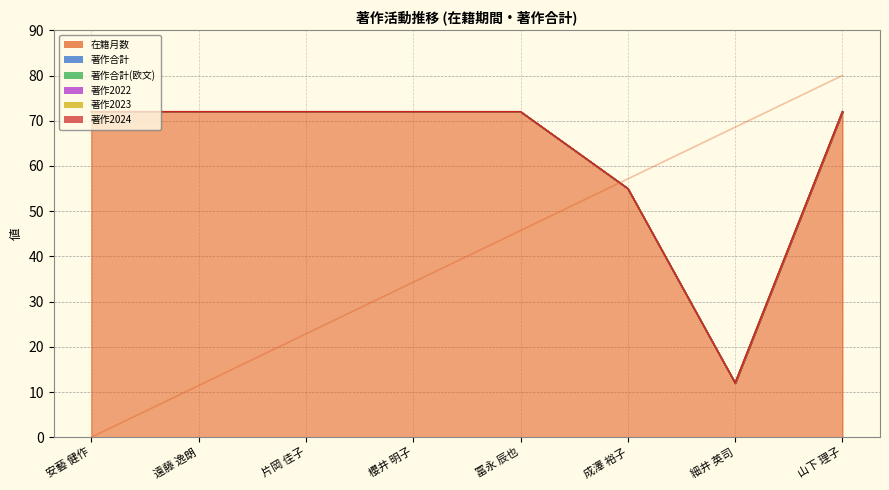

Where is 著作2023 nearest to the value 0?

安藝 健作